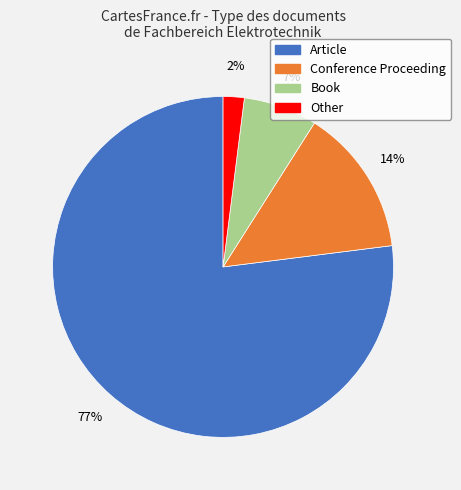

What is the largest slice in the pie chart?

Article